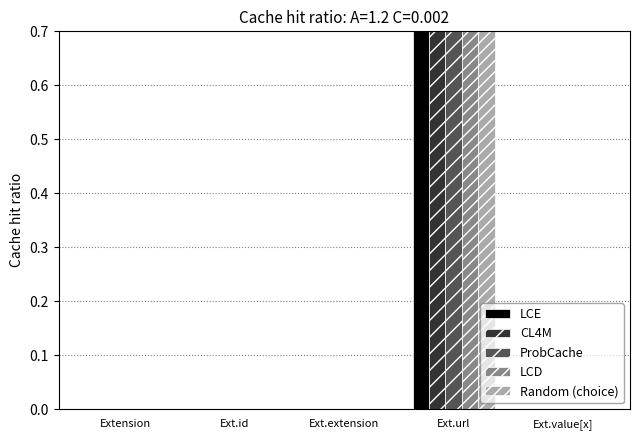

What position from the left is Ext.url?

4